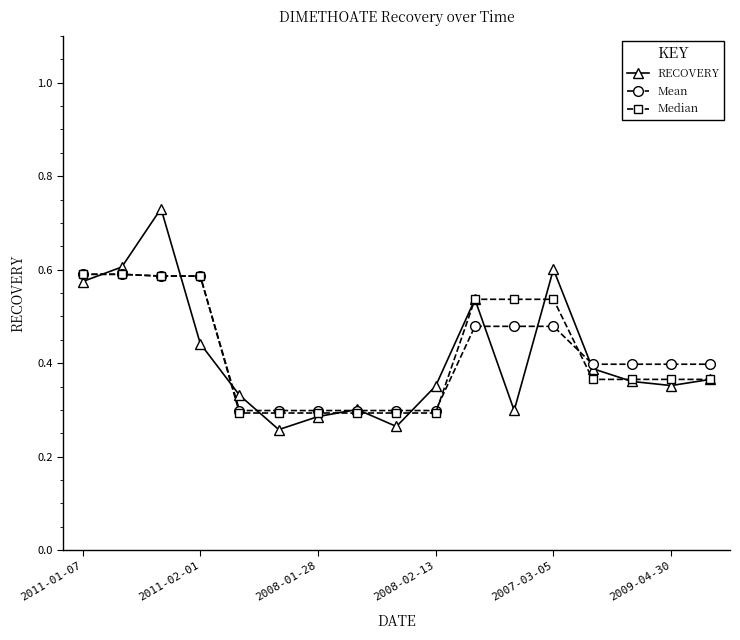

At how many categories does at least one series exceed 0?

17